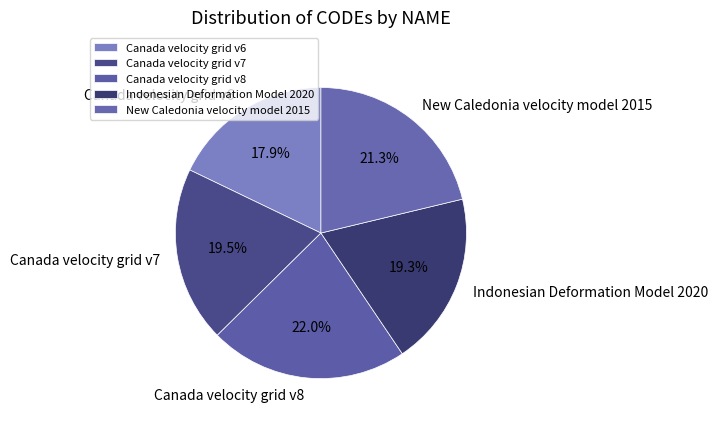

To the nearest percent, what is the difference between the Canada velocity grid v6 and Indonesian Deformation Model 2020 slice percentages?

1%